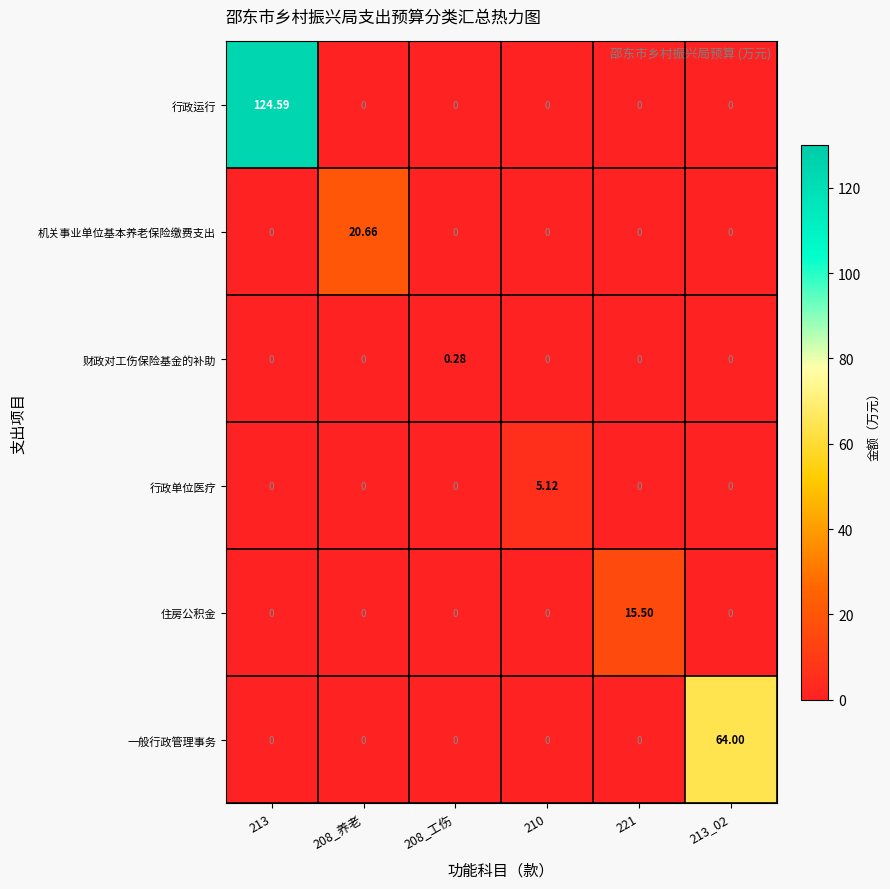

Which series has the widest spread of values?

行政运行